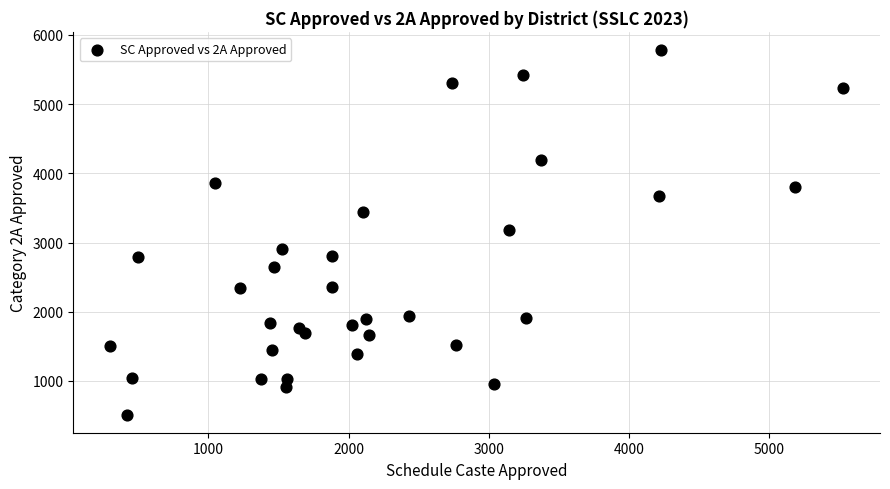

What is the range of X values (max minus min)?

5230